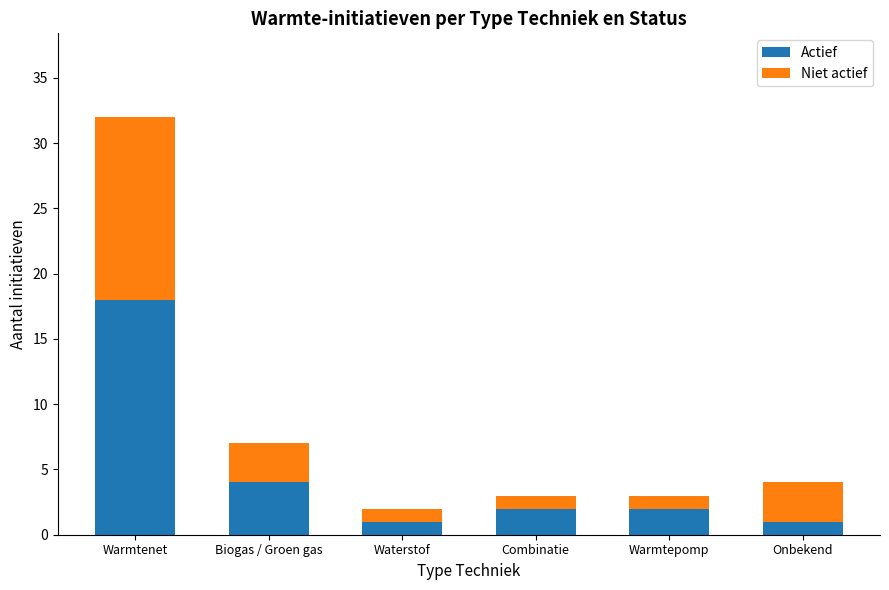

Reading left to right, transcribe the values for Actief.

18	4	1	2	2	1